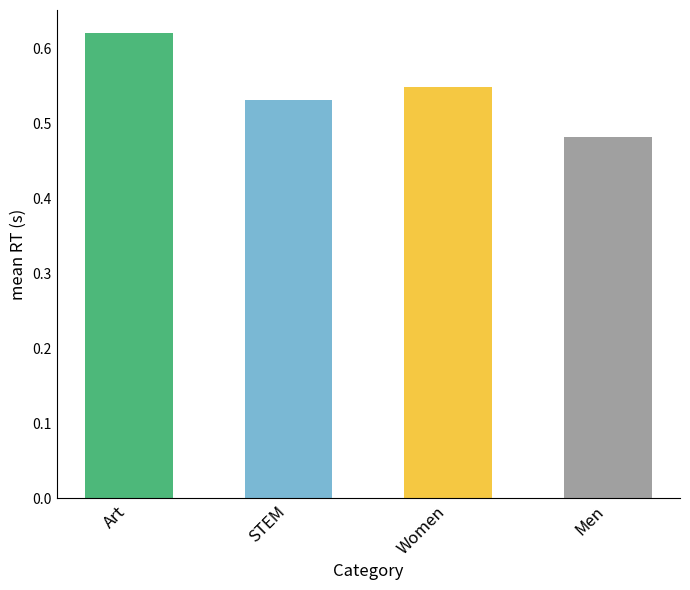

What is the label of the 2nd bar from the left?

STEM